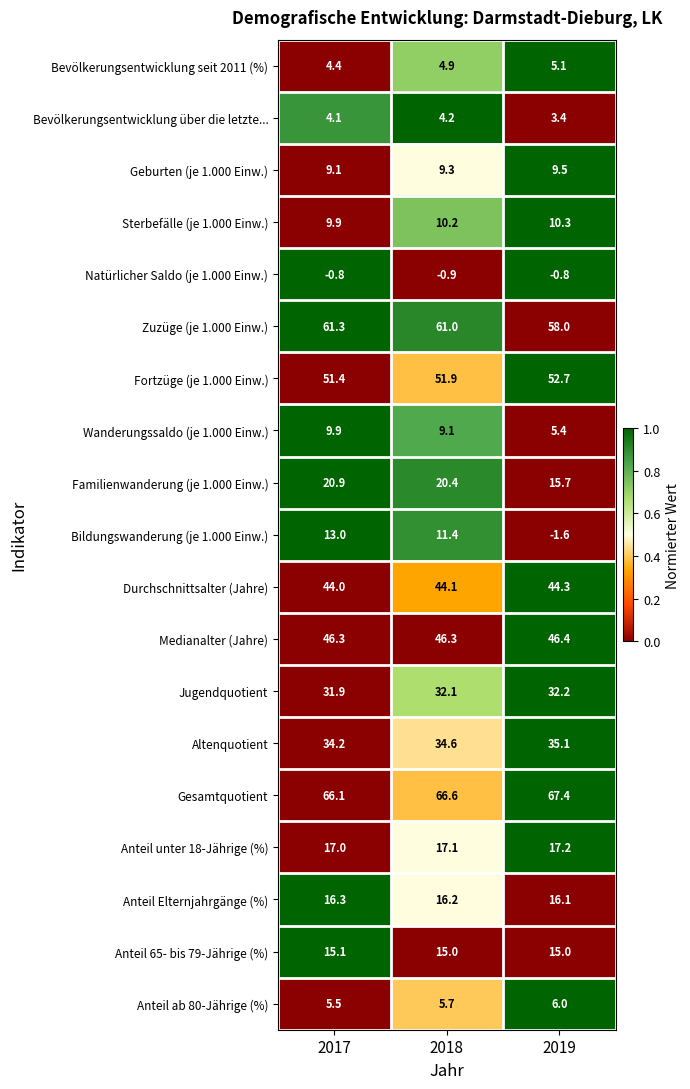

The value of Gesamtquotient at 2019 is 67.4. True or false?

True